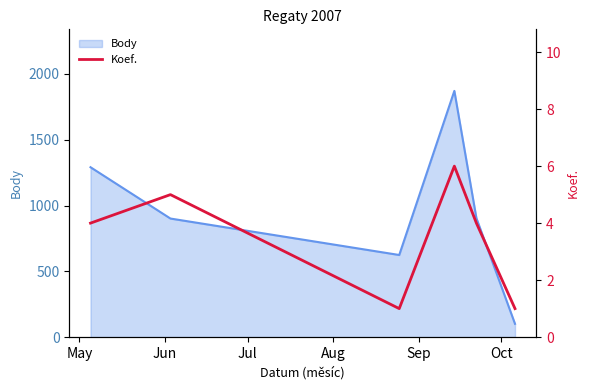

What is the minimum value for Body?

101